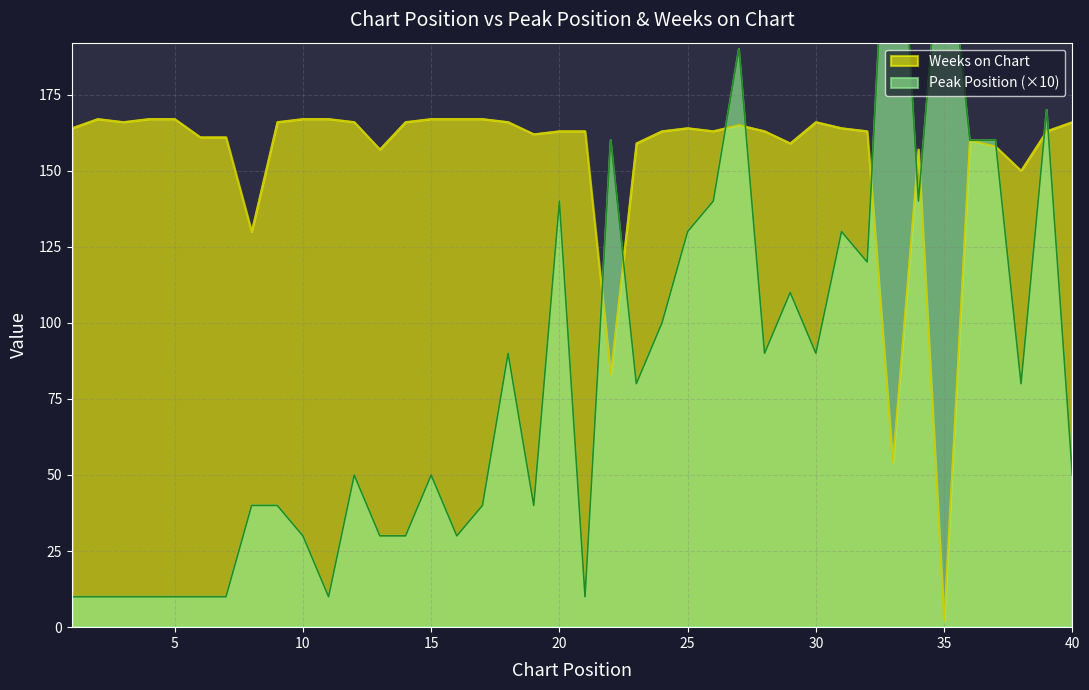

True or false: Weeks on Chart has a value of 231 at 32.

False